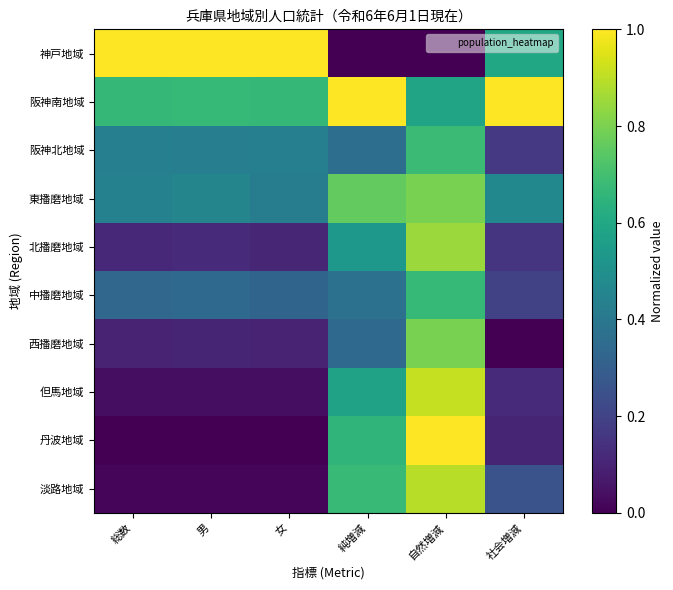

Which series has the largest range (max minus min)?

神戸地域